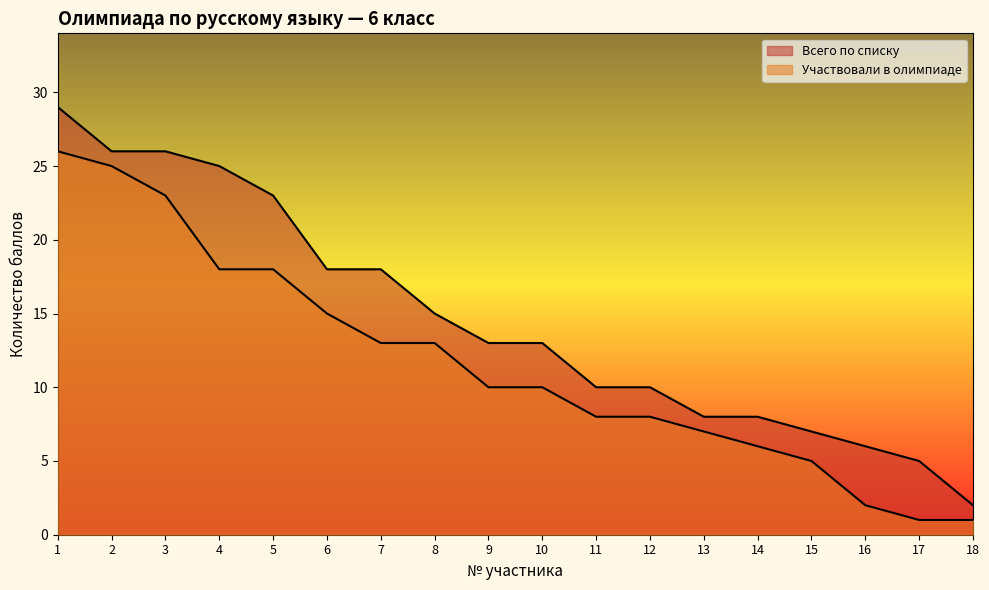

What is the difference between the Всего по списку values at 7 and 8?

3